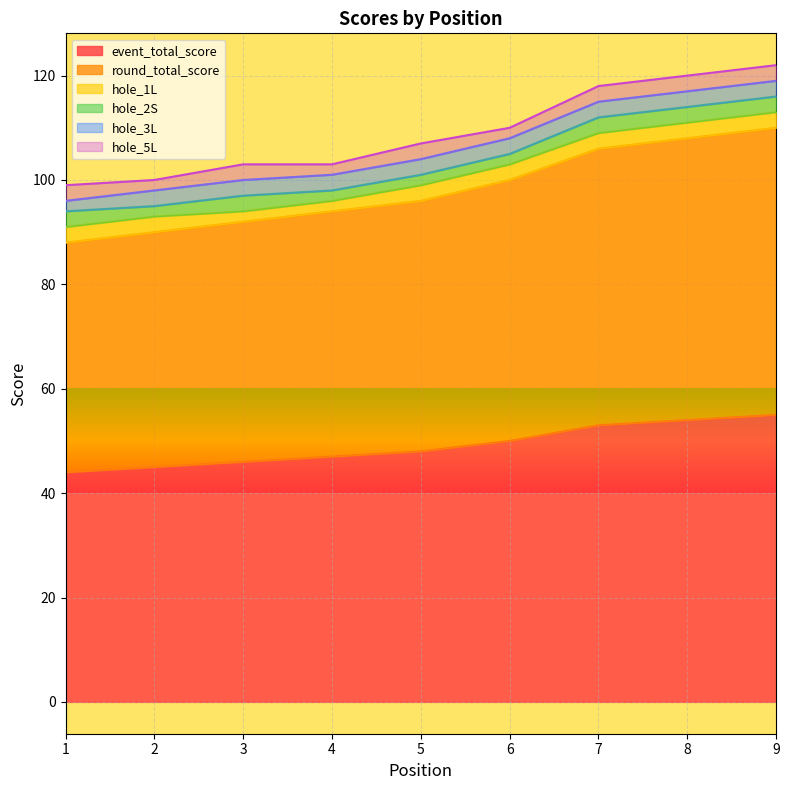

What is the minimum value shown in the chart?

2